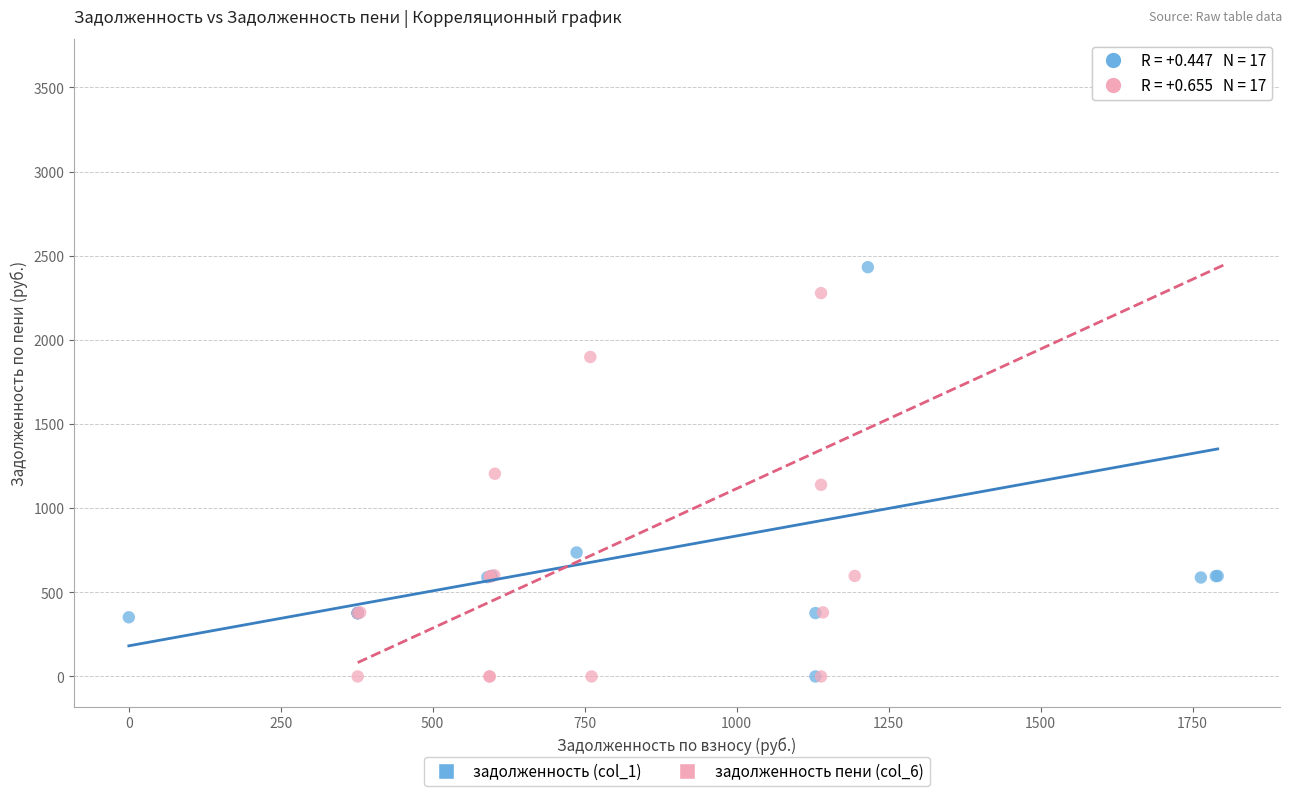

Which series contains the highest Y value?

задолженность пени (col_6)